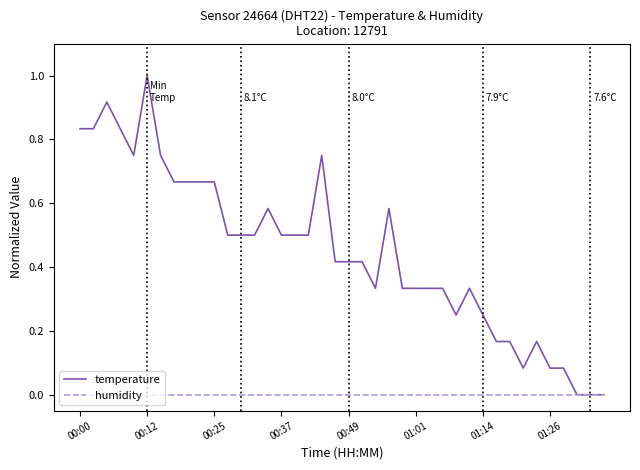

Which series has the largest range (max minus min)?

temperature